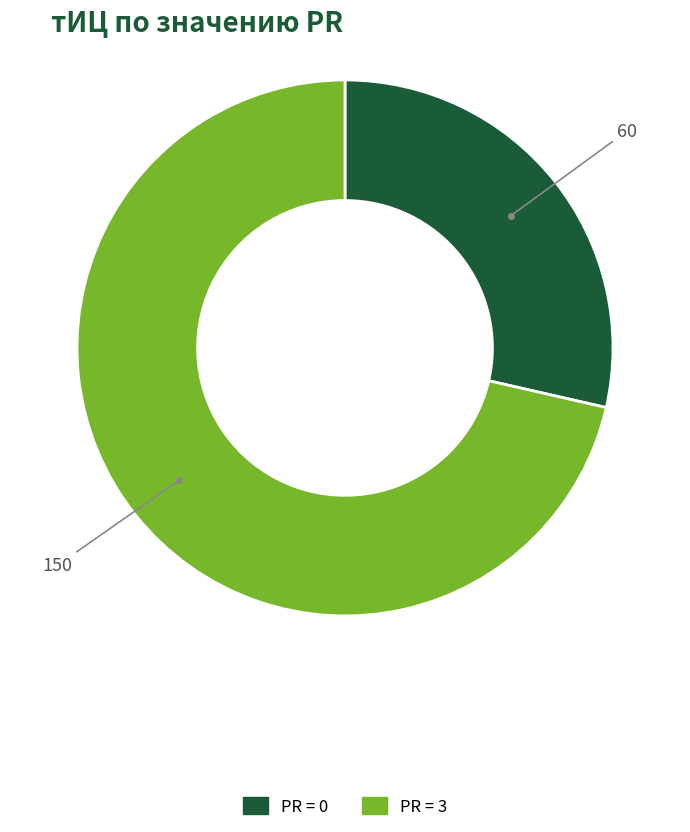

Does any single category account for the majority?

Yes